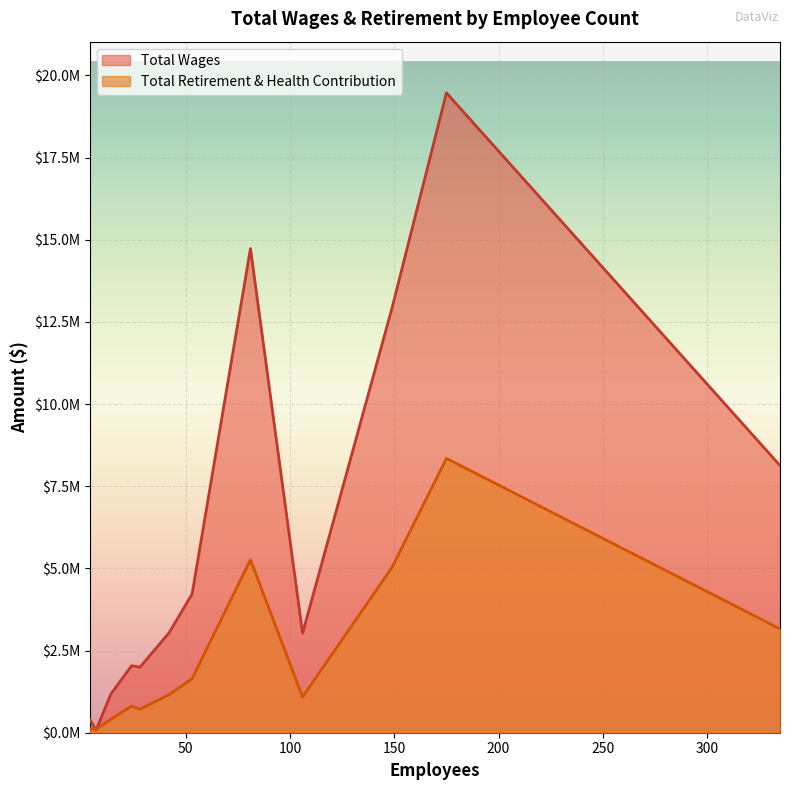

Is the value of Total Wages at 14 greater than the value of Total Retirement & Health Contribution at 7?

Yes